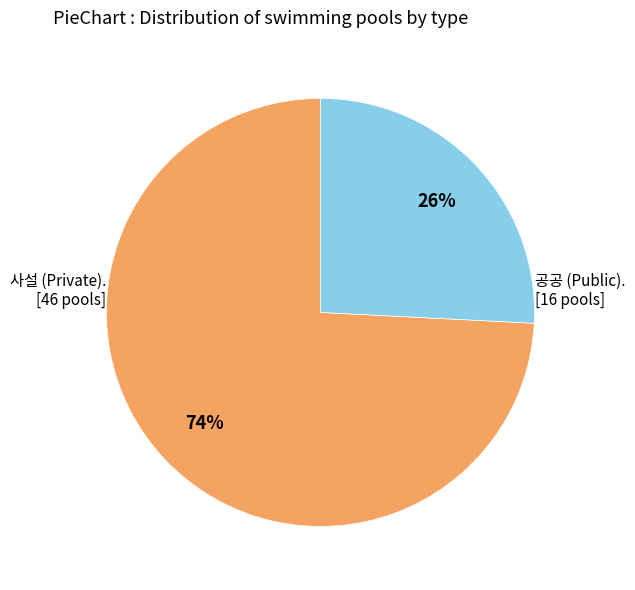

To the nearest percent, what is the difference between the largest and smallest slice percentages?

48%